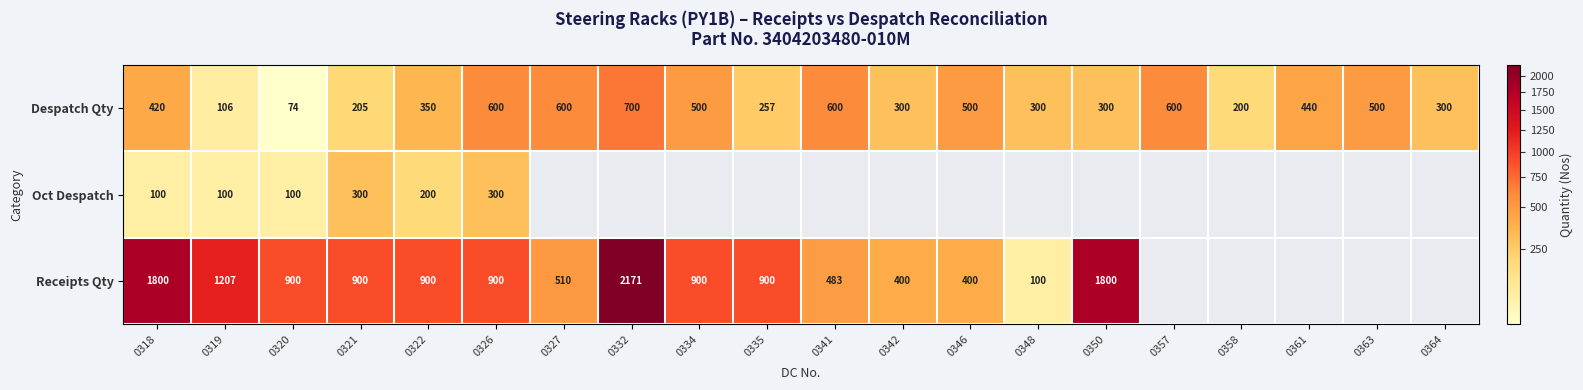

Rank the series at 0319 from lowest to highest value.

Oct Despatch, Despatch Qty, Receipts Qty